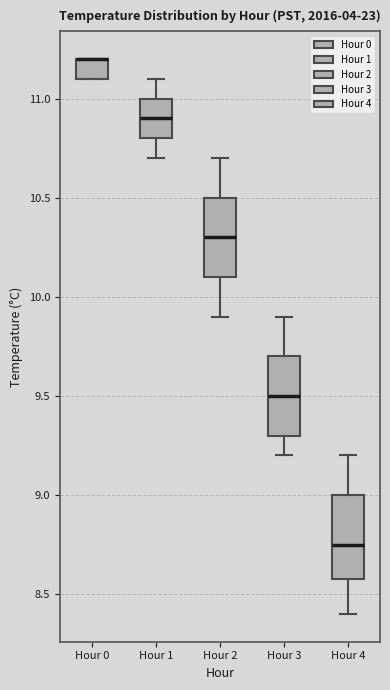

Reading left to right, read every box against the y-axis: the position of its median line, the range the box covers, and the ends of its whiskers. The values are not printed on the chart, so give them approximately, as read against the axis.

Hour 0: median 11.20 (drawn on the box's upper edge), box 11.10 to 11.20, whiskers 11.10 to 11.20
Hour 1: median 10.90, box 10.80 to 11.00, whiskers 10.70 to 11.10
Hour 2: median 10.30, box 10.10 to 10.50, whiskers 9.90 to 10.70
Hour 3: median 9.50, box 9.30 to 9.70, whiskers 9.20 to 9.90
Hour 4: median 8.75, box 8.60 to 9.00, whiskers 8.40 to 9.20